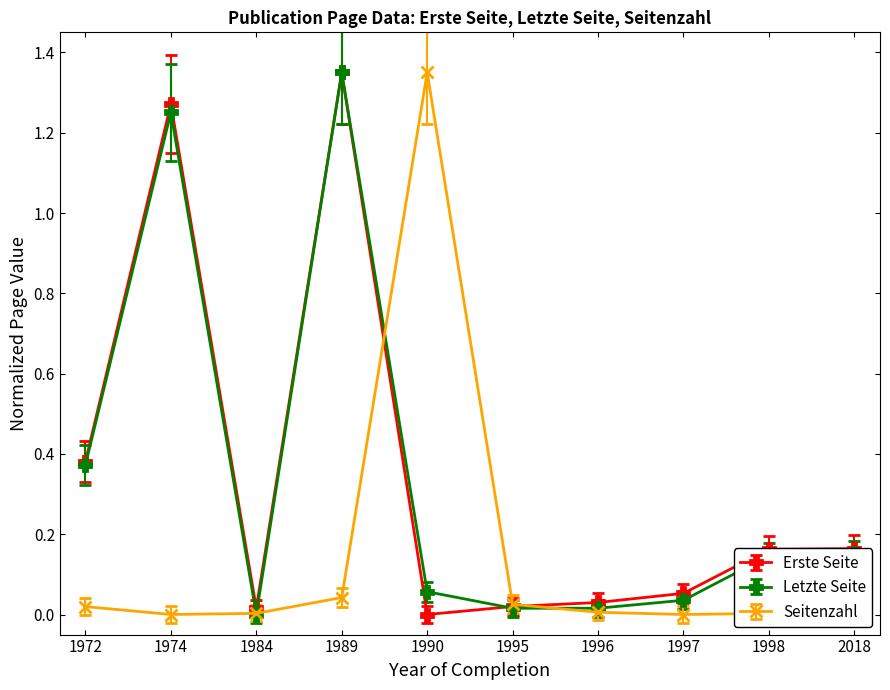

True or false: Erste Seite has a value of 0.6 at 1974.

False